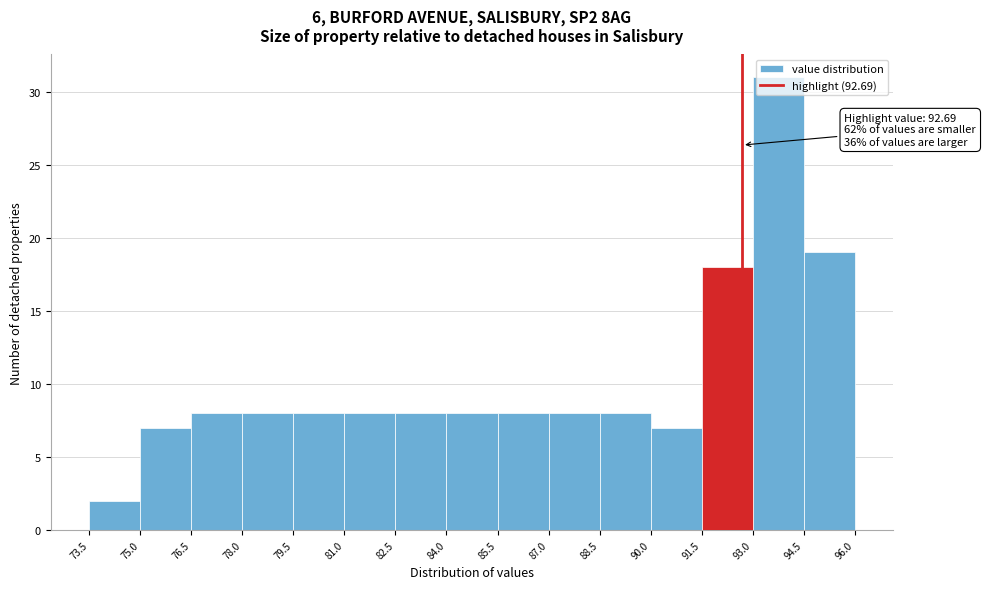

Which range on the x-axis has the tallest bar?

93.0 to 94.5